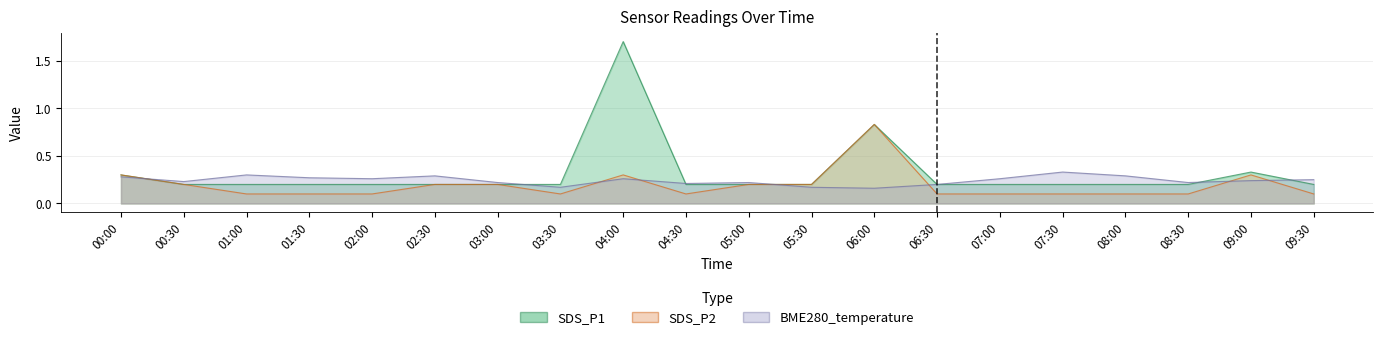

What is the value of the BME280_temperature point at the 2nd from the left?

0.2